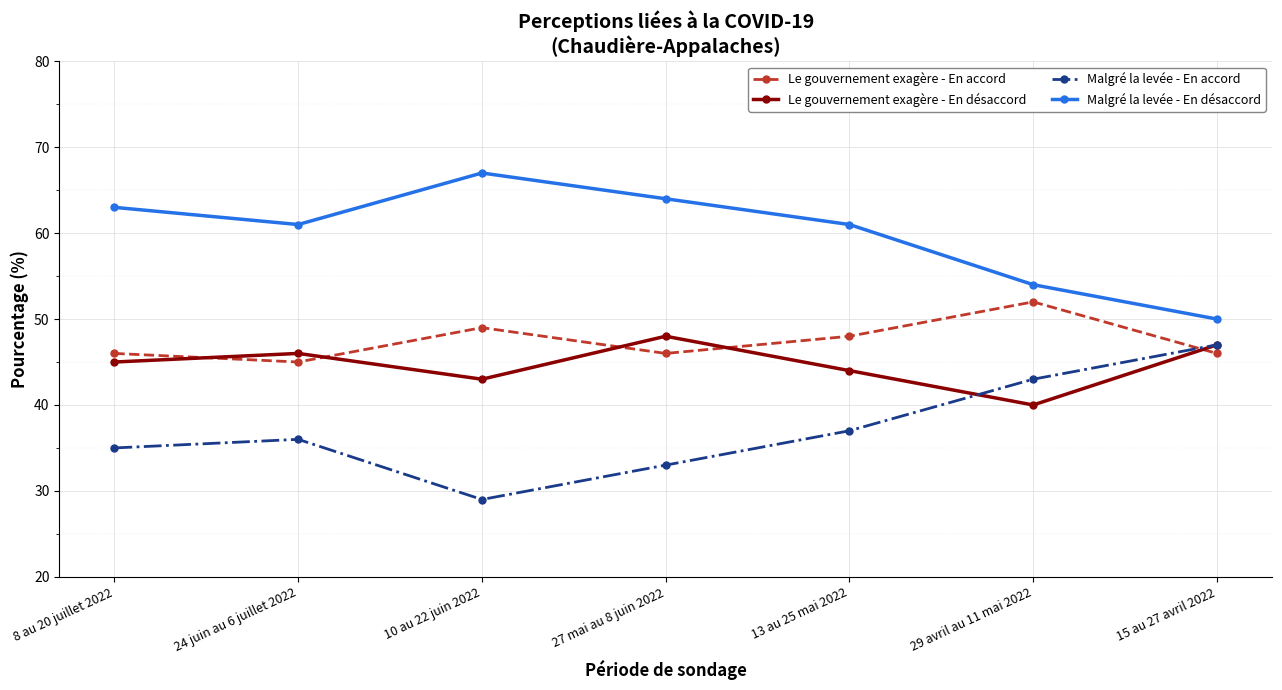

What is the maximum value shown in the chart?

67